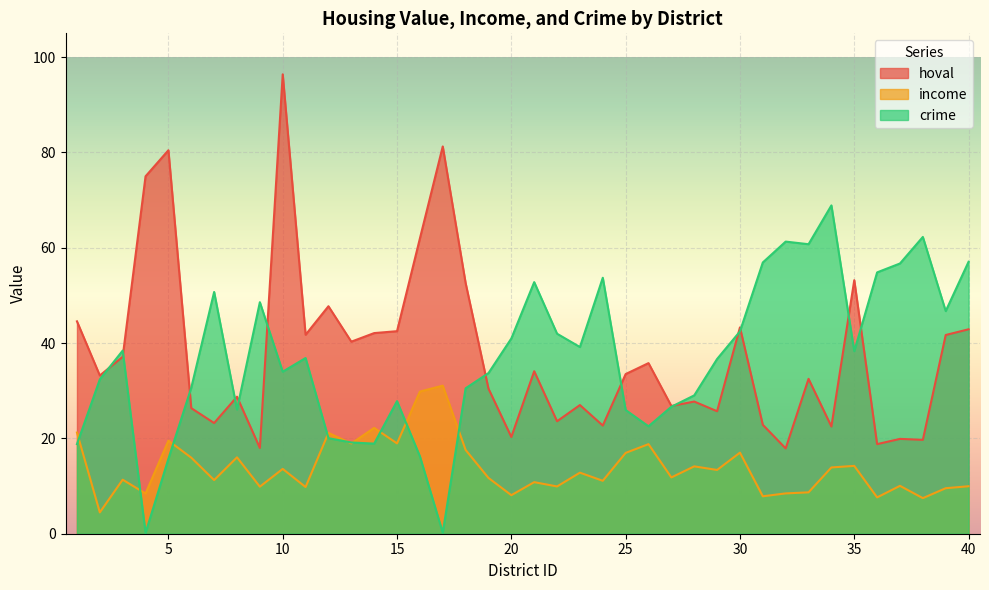

At how many categories does at least one series exceed 9?

40